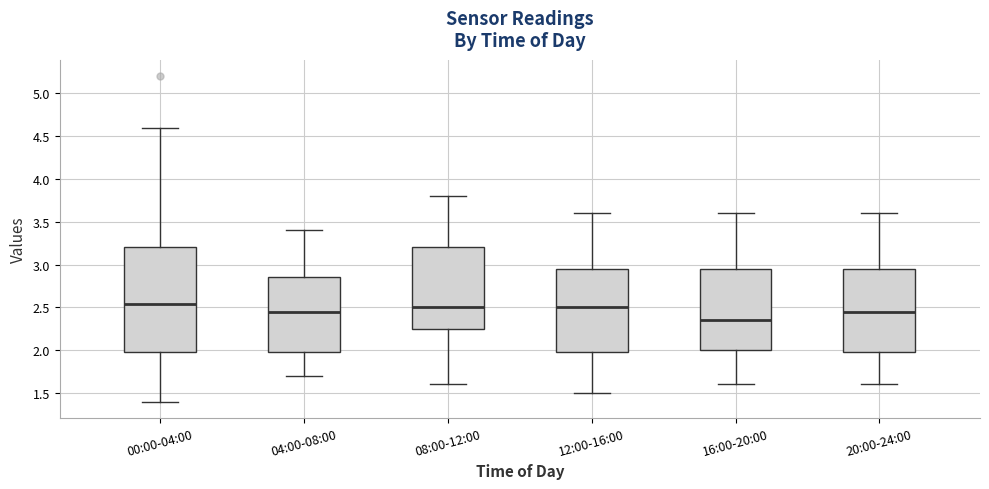

Reading left to right, transcribe this box plot: for each box, give where its median line is, the range the box spans, and where its two whiskers end, as read against the y-axis. The values are not printed on the chart, so give them approximately, as read against the axis.

00:00-04:00: median 2.55, box 2.00 to 3.20, whiskers 1.40 to 4.60
04:00-08:00: median 2.45, box 2.00 to 2.85, whiskers 1.70 to 3.40
08:00-12:00: median 2.50, box 2.25 to 3.20, whiskers 1.60 to 3.80
12:00-16:00: median 2.50, box 2.00 to 2.95, whiskers 1.50 to 3.60
16:00-20:00: median 2.35, box 2.00 to 2.95, whiskers 1.60 to 3.60
20:00-24:00: median 2.45, box 2.00 to 2.95, whiskers 1.60 to 3.60